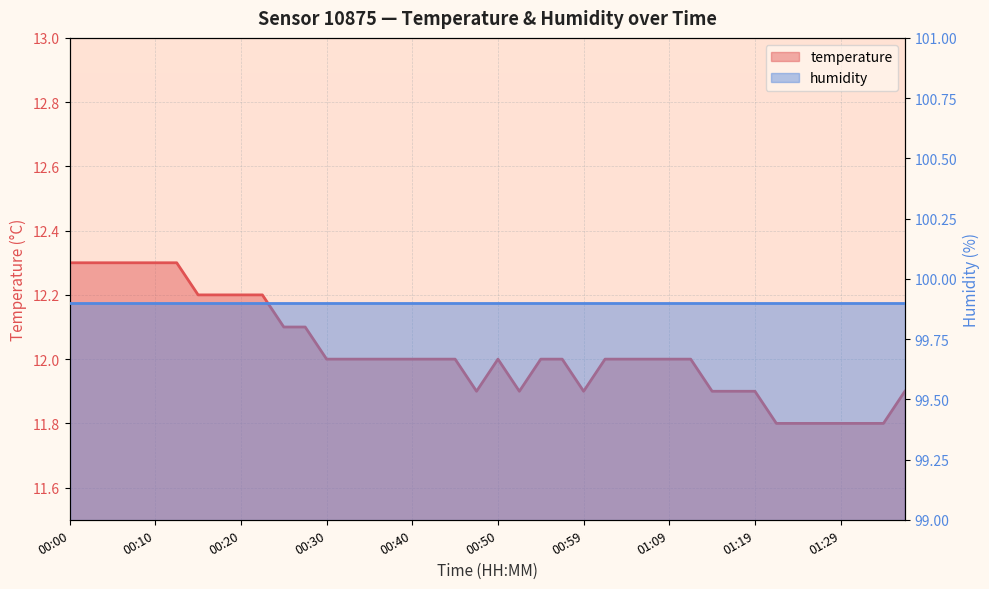

What value does the data have at 00:27?

12.1